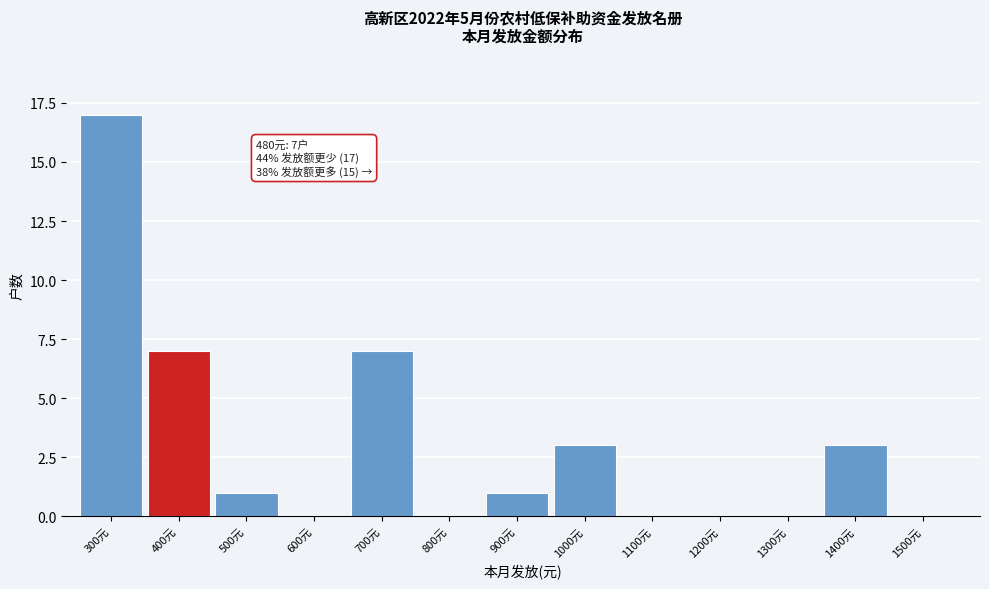

Reading left to right, what are all the values shown in this chart?

300元=17	400元=7	500元=1	600元=0	700元=7	800元=0	900元=1	1000元=3	1100元=0	1200元=0	1300元=0	1400元=3	1500元=0